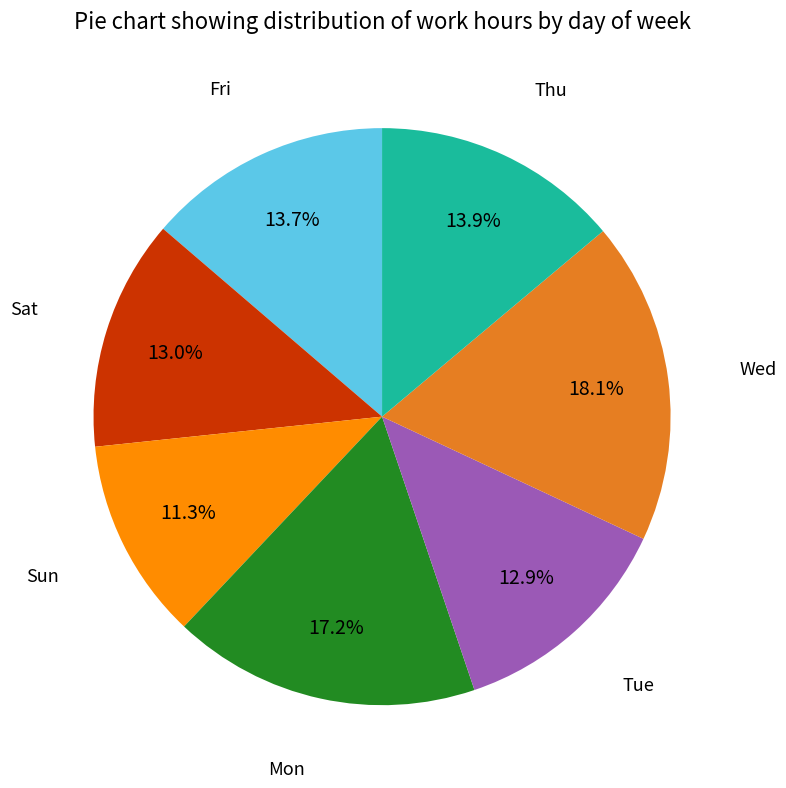

Is there any slice that represents more than half of the pie?

No